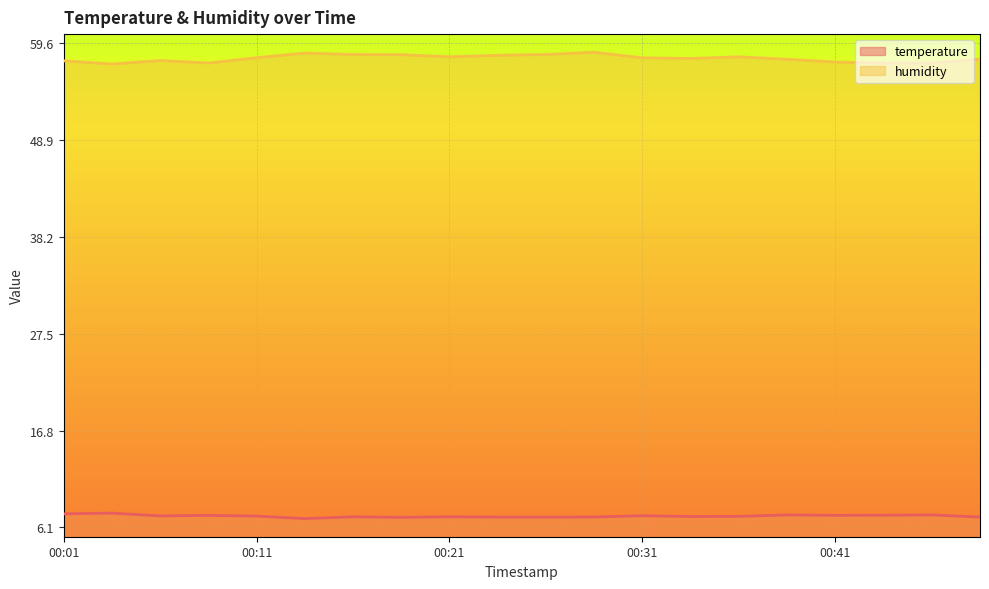

True or false: humidity and temperature intersect in this chart.

False